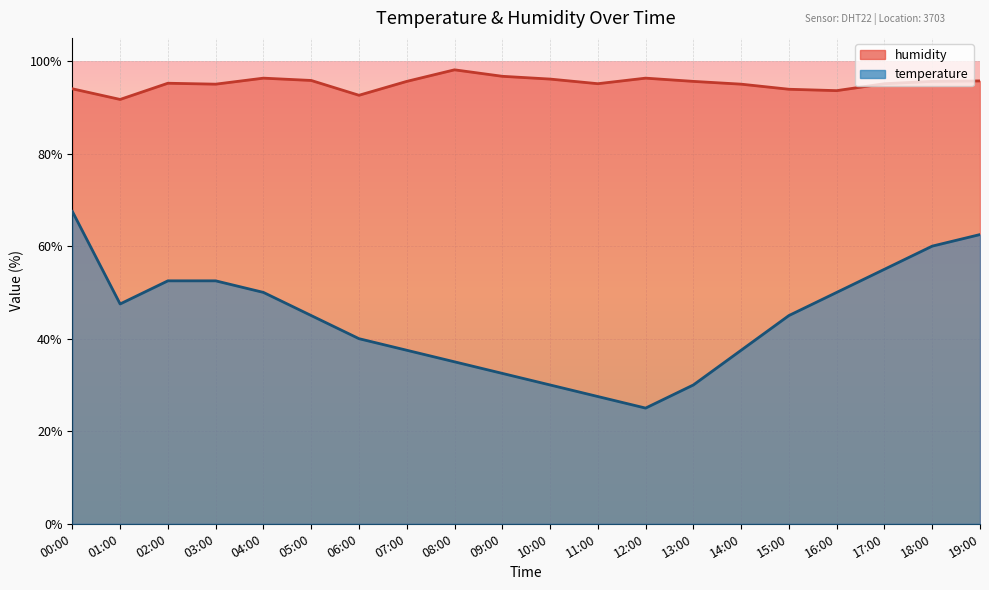

Reading left to right, list all the values displayed in this chart.

temperature: 67.5	47.5	52.5	52.5	50.0	45.0	40.0	37.5	35.0	32.5	30.0	27.5	25.0	30.0	37.5	45.0	50.0	55.0	60.0	62.5
humidity: 94.0	91.7	95.2	95.0	96.3	95.8	92.6	95.6	98.1	96.7	96.1	95.1	96.3	95.6	95.0	93.9	93.6	95.1	95.6	95.7